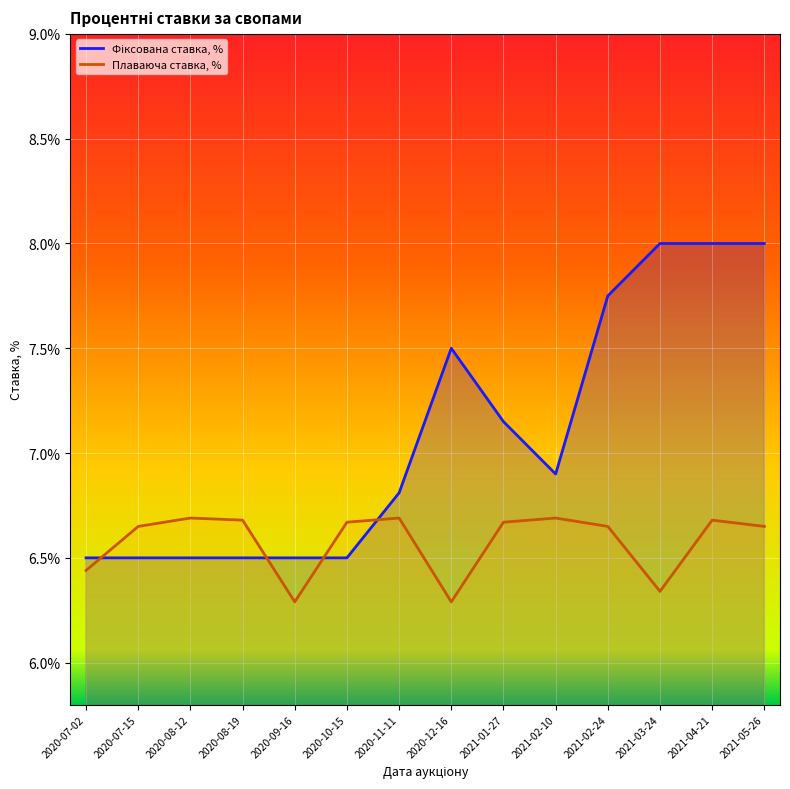

How many lines are shown in the chart?

2